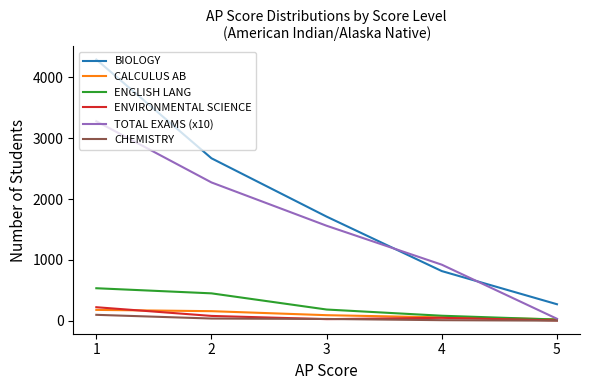

Is it true that CALCULUS AB equals 25 at 5?

True